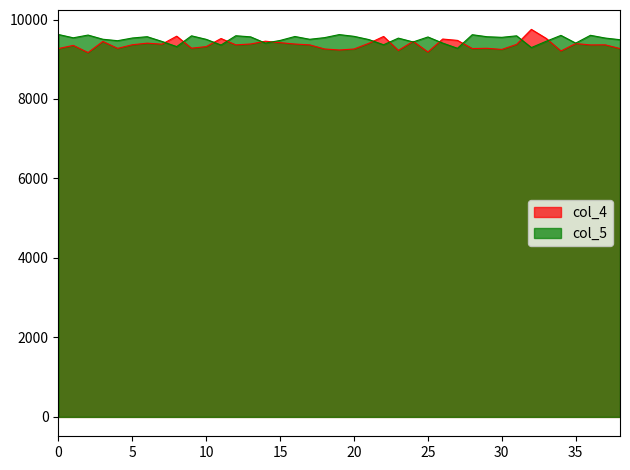

What are all the series names shown in the legend?

col_4, col_5